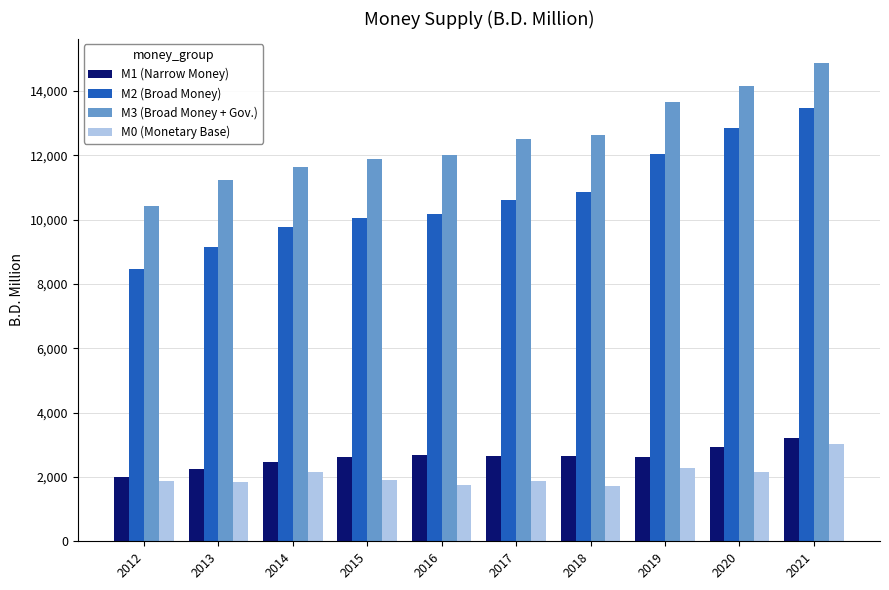

Which series has the widest spread of values?

M2 (Broad Money)